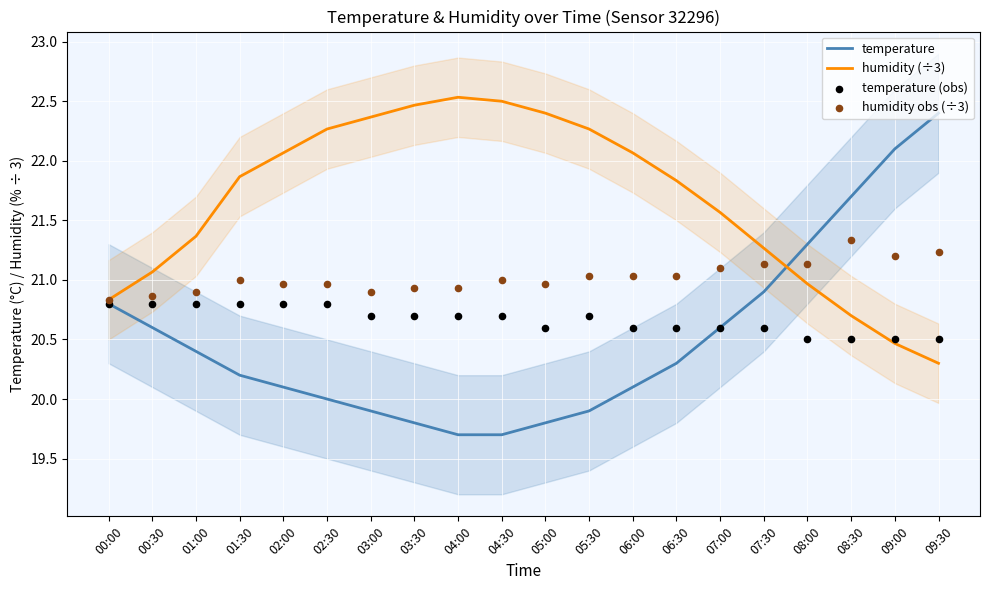

Which series contains the lowest Y value?

temperature